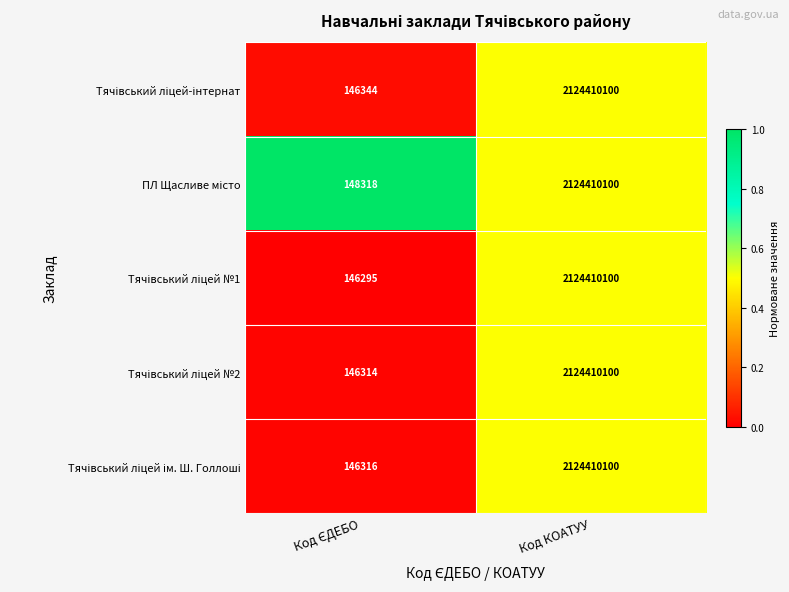

At which category is the sum across all series the highest?

Код КОАТУУ